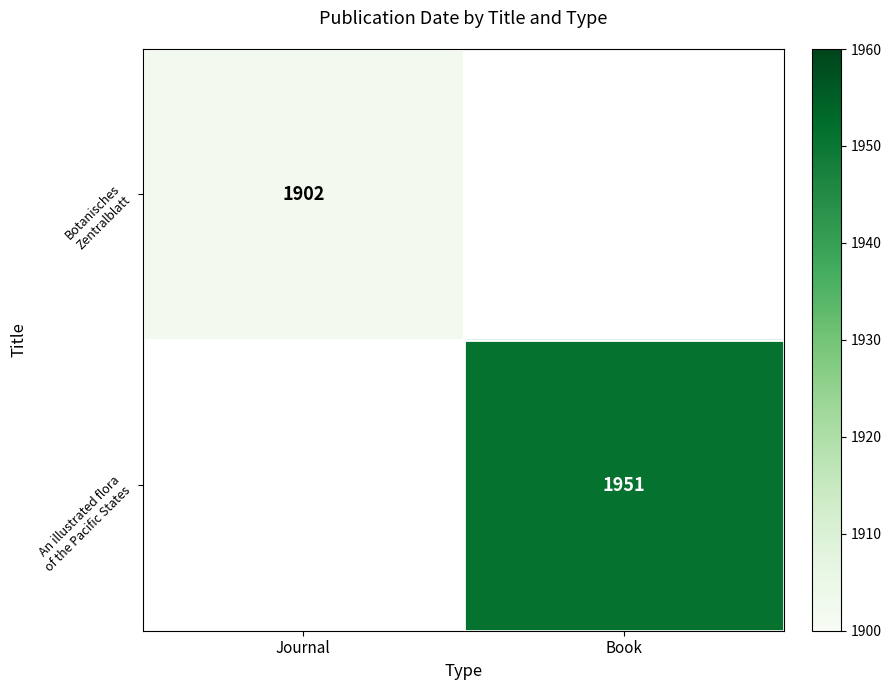

Where is Botanisches Zentralblatt nearest to the value 1902?

Journal